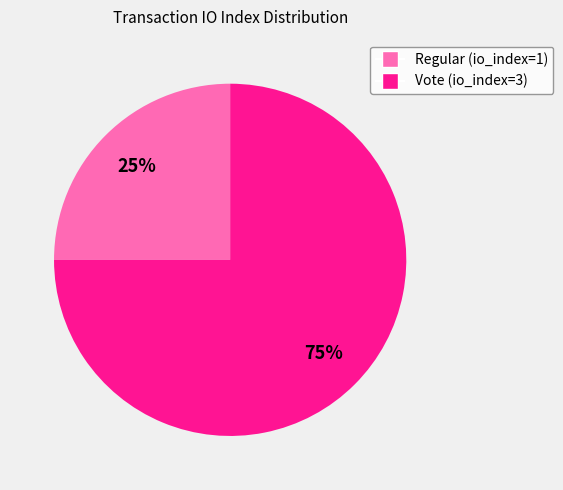

Do Vote (io_index=3) and Regular (io_index=1) together represent more than half of the pie?

Yes